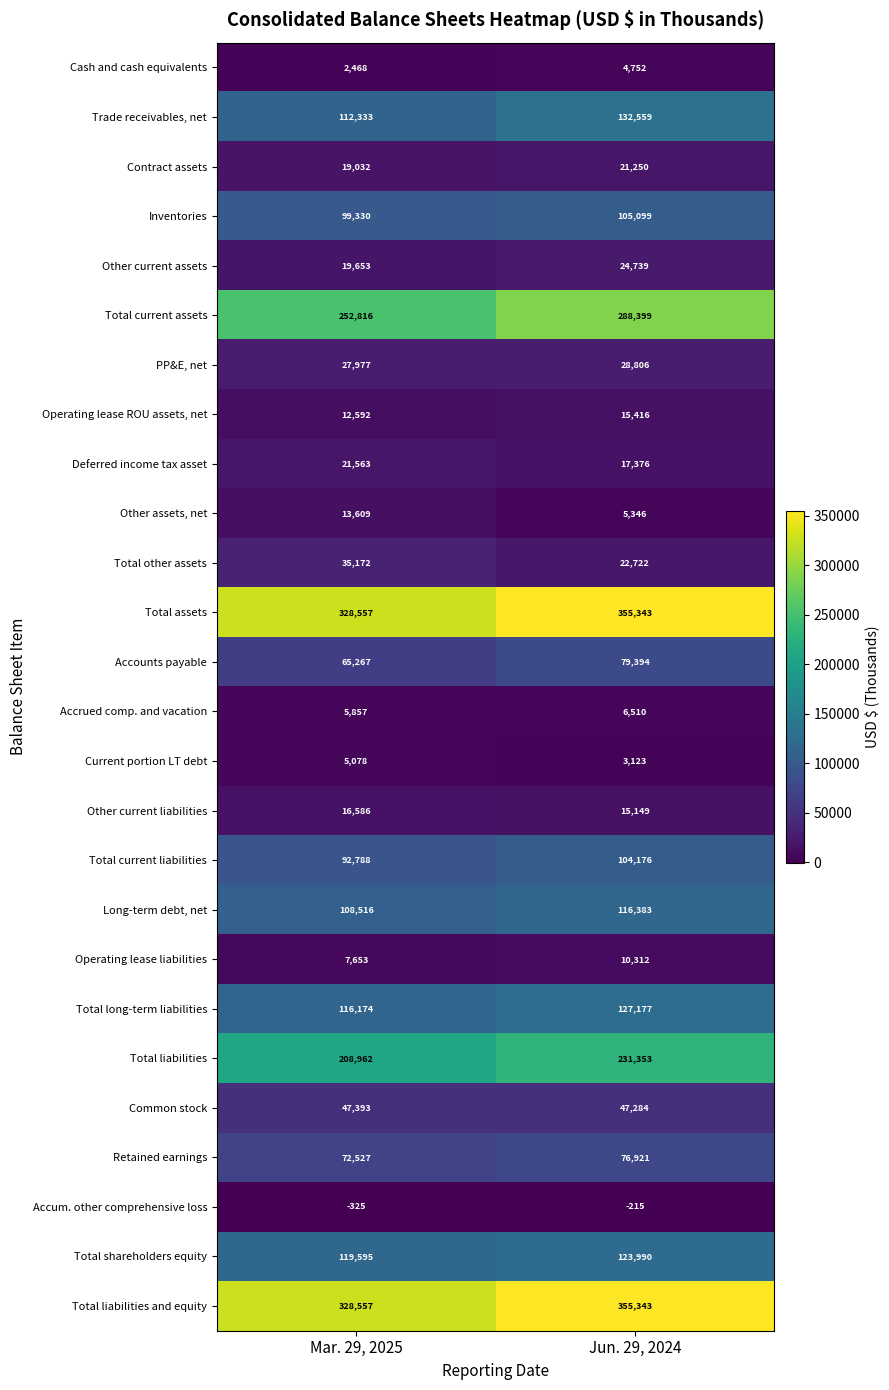

At which label is Other current assets closest to 22196?

Mar. 29, 2025